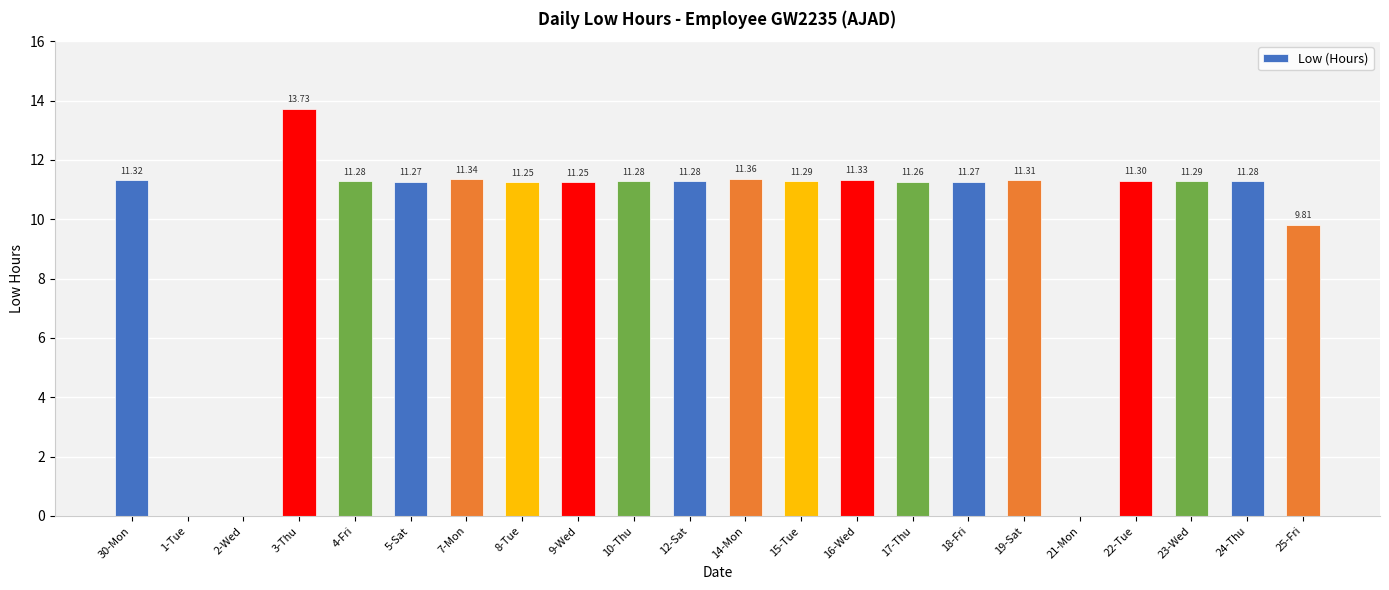

What is the sum of the values at 4-Fri and 24-Thu?

22.6